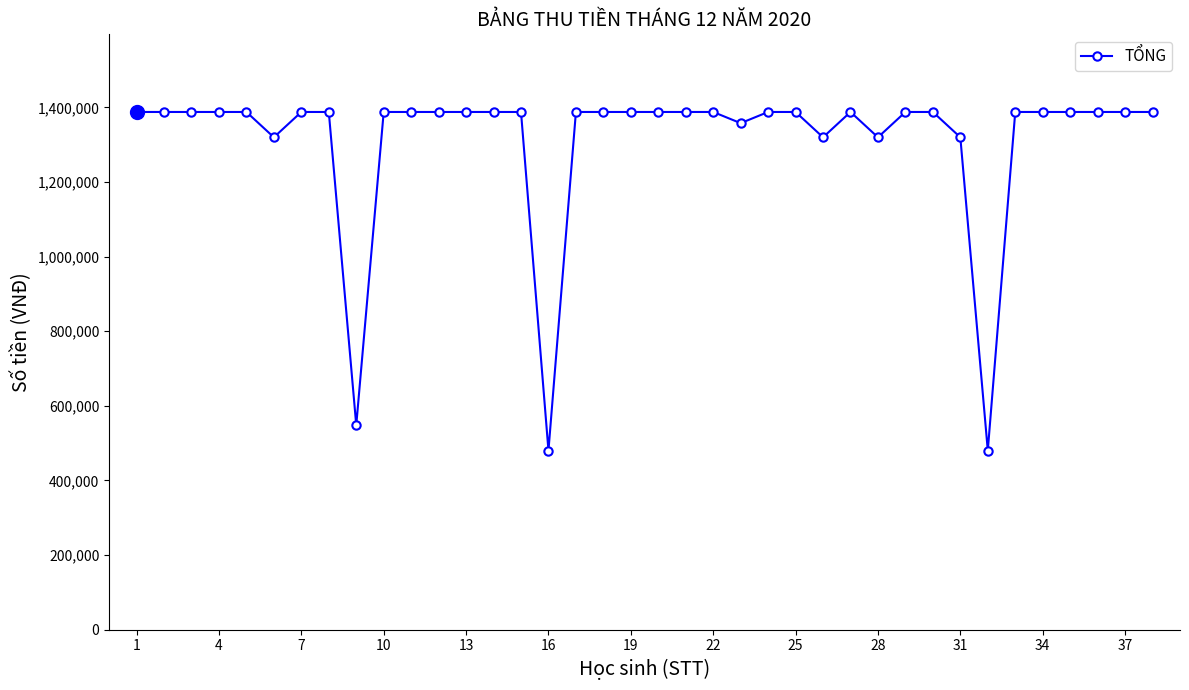

How many values are below 1387942?

8